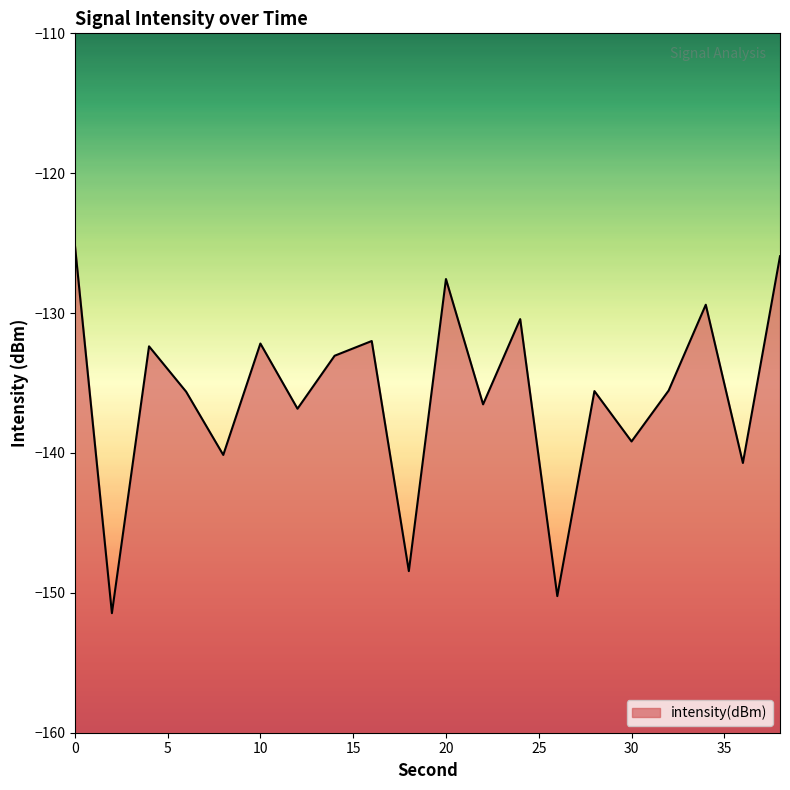

What is the change in value from 12 to 30?

-2.3